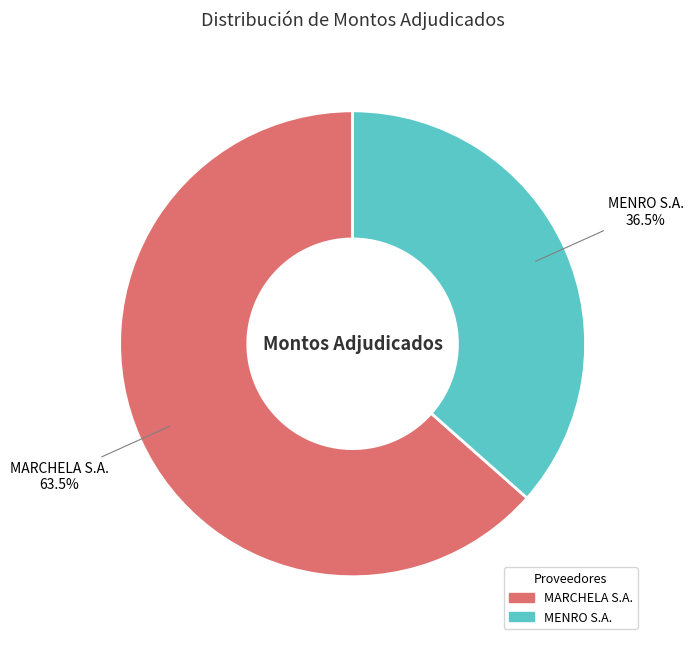

The MENRO S.A. slice represents 42% of the pie. True or false?

False